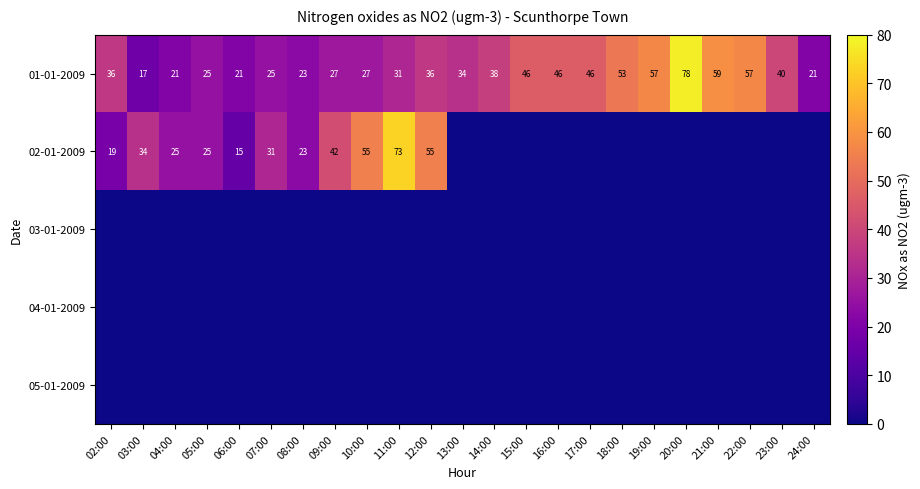

True or false: 01-01-2009 has a value of 33 at 05:00.

False